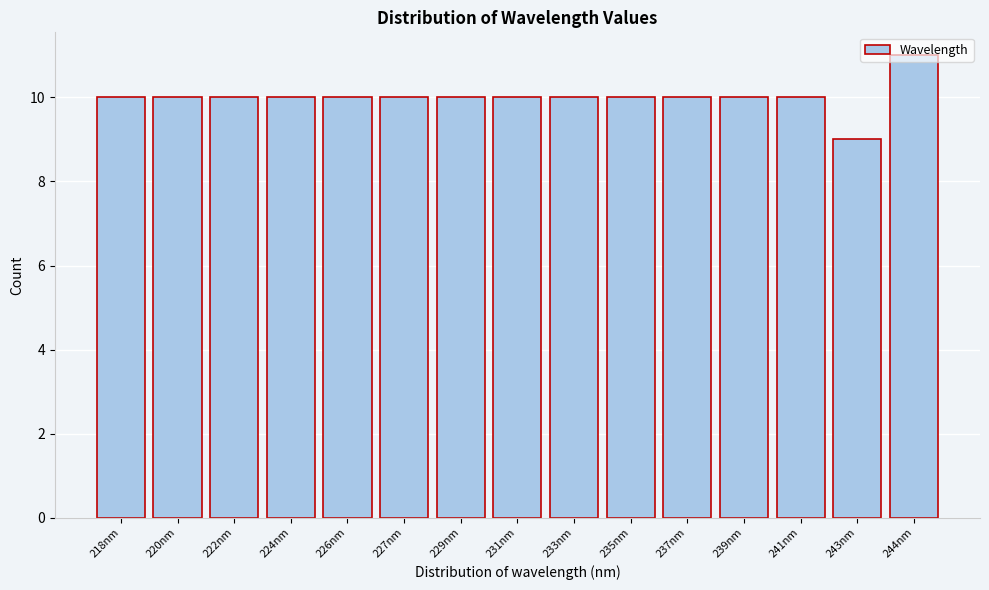

What value does the data have at 235nm?

10